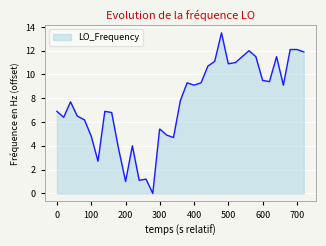

What is the difference between the maximum and minimum values?

13.5